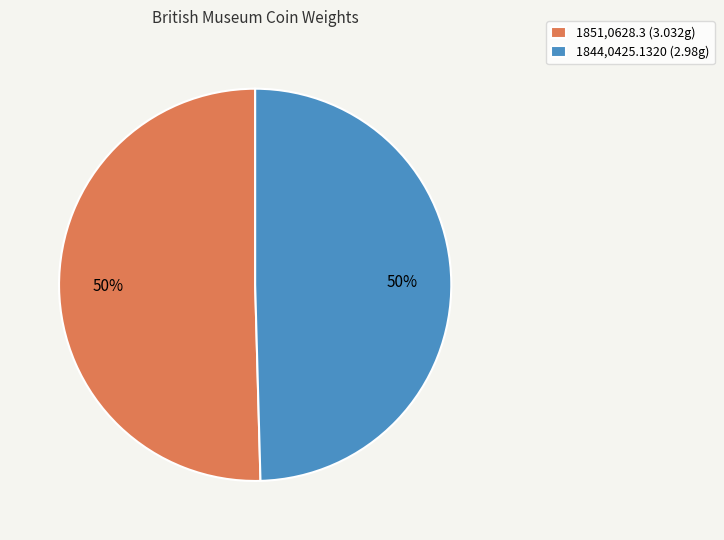

How many slices are in this pie chart?

2